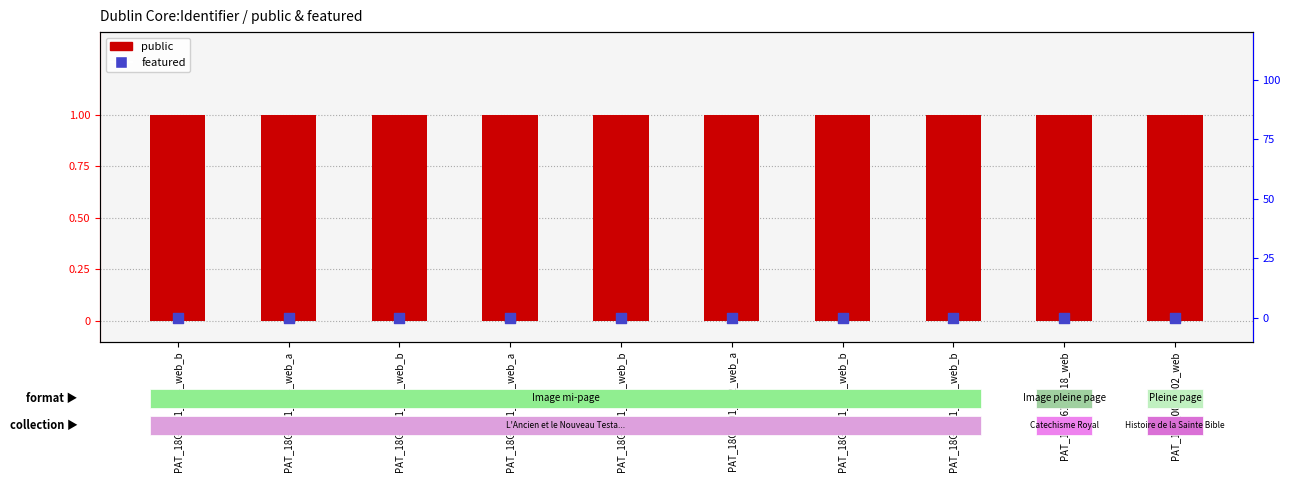

Is the value of featured at PAT_18G_001_031_web_b greater than the value of public at PAT_18G_001_033_web_b?

No